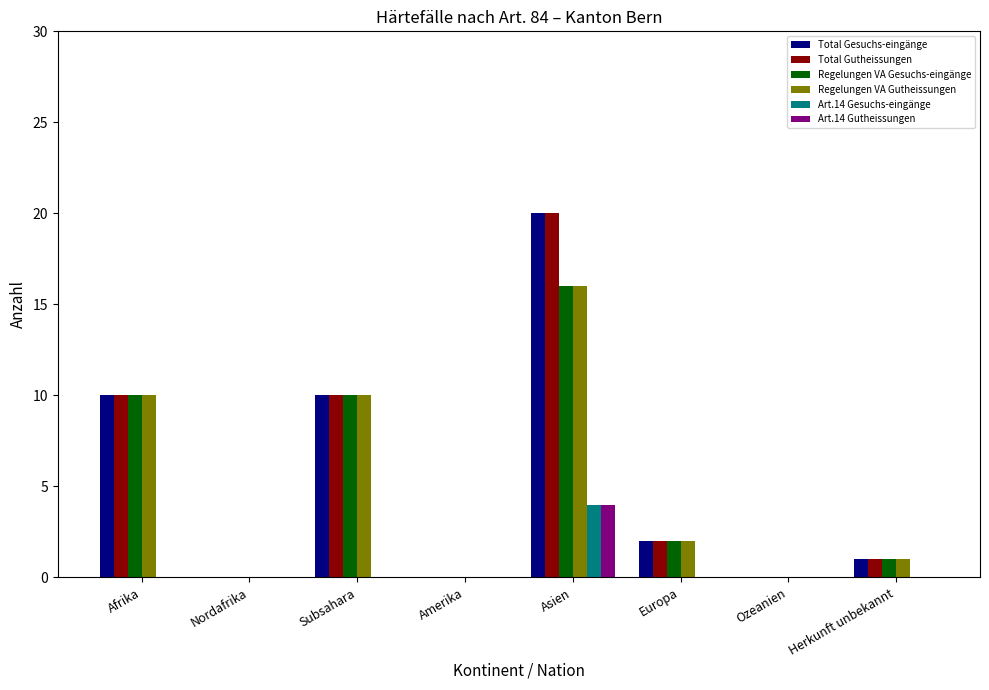

Are the bars grouped side by side (vs. stacked)?

Yes